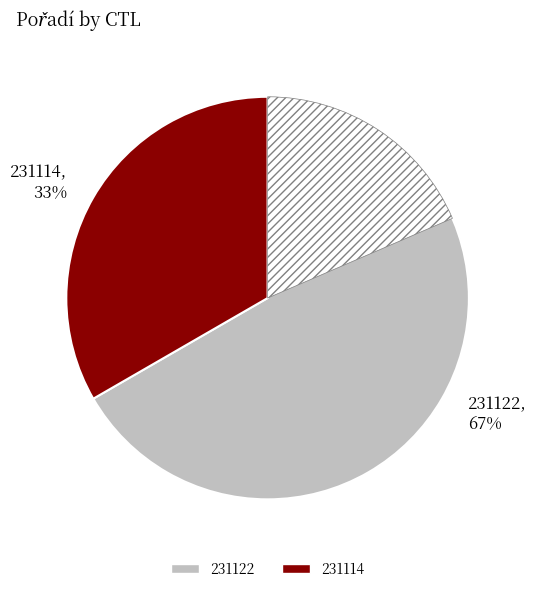

What is the smallest slice in the pie chart?

231114